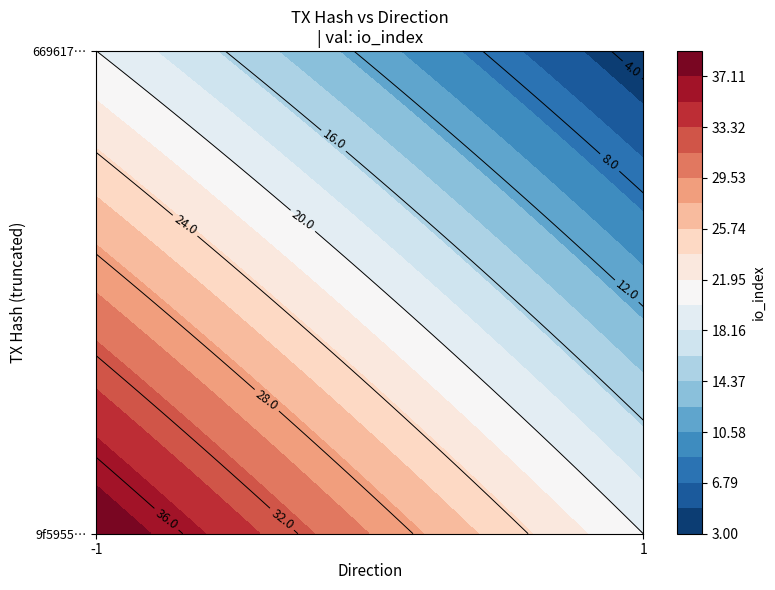

Reading left to right, extract all data points from this chart.

9f5955a27aec516bbec2e5eb53b125481f7c8ce: direction=-1.0	io_index=39.0	valid_mainchain=1.0	value=2.7
669617b1f6bfa4892de4fd79989fc02279132fb: direction=1.0	io_index=3.0	valid_mainchain=1.0	value=2.7